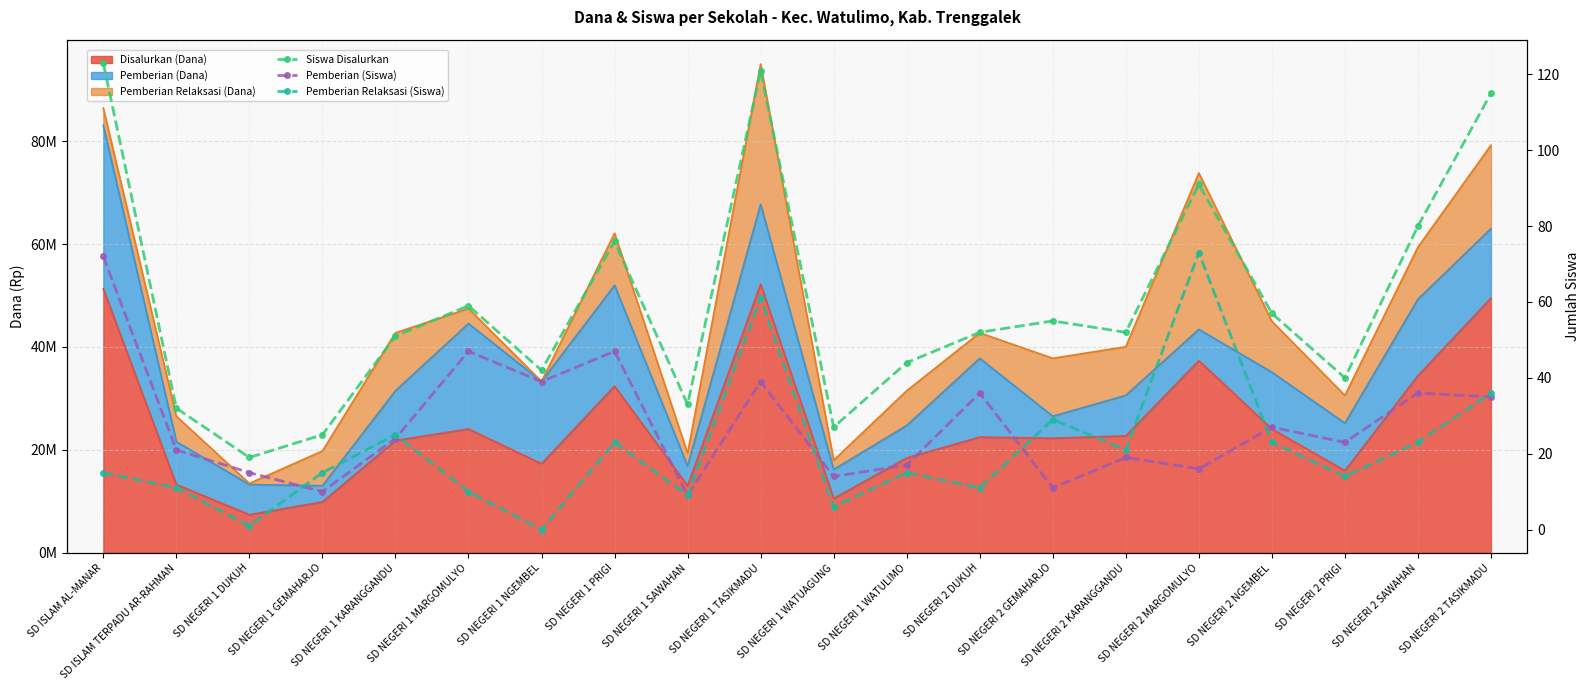

Between SD NEGERI 1 GEMAHARJO and SD NEGERI 1 WATULIMO, which series saw the biggest shift?

Siswa Disalurkan